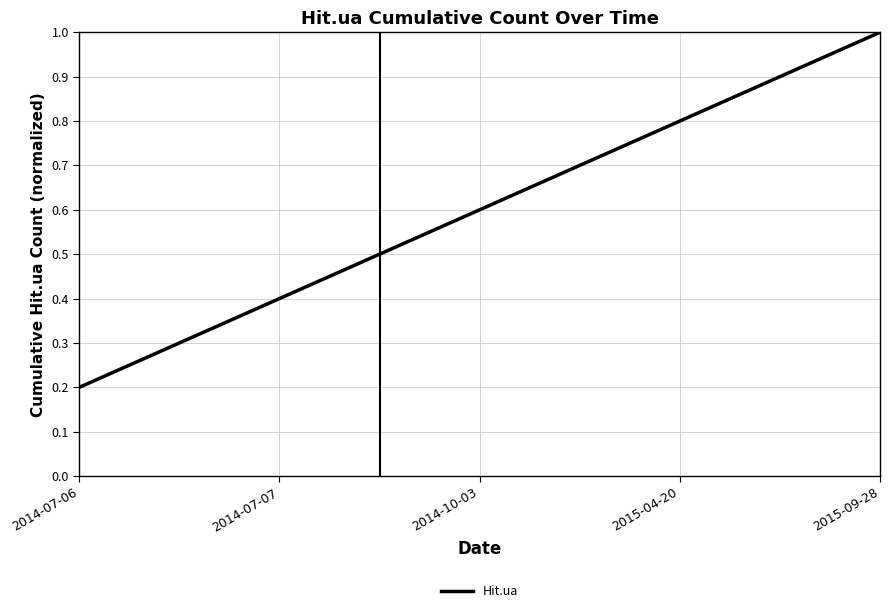

What position from the right is 2014-07-06?

5